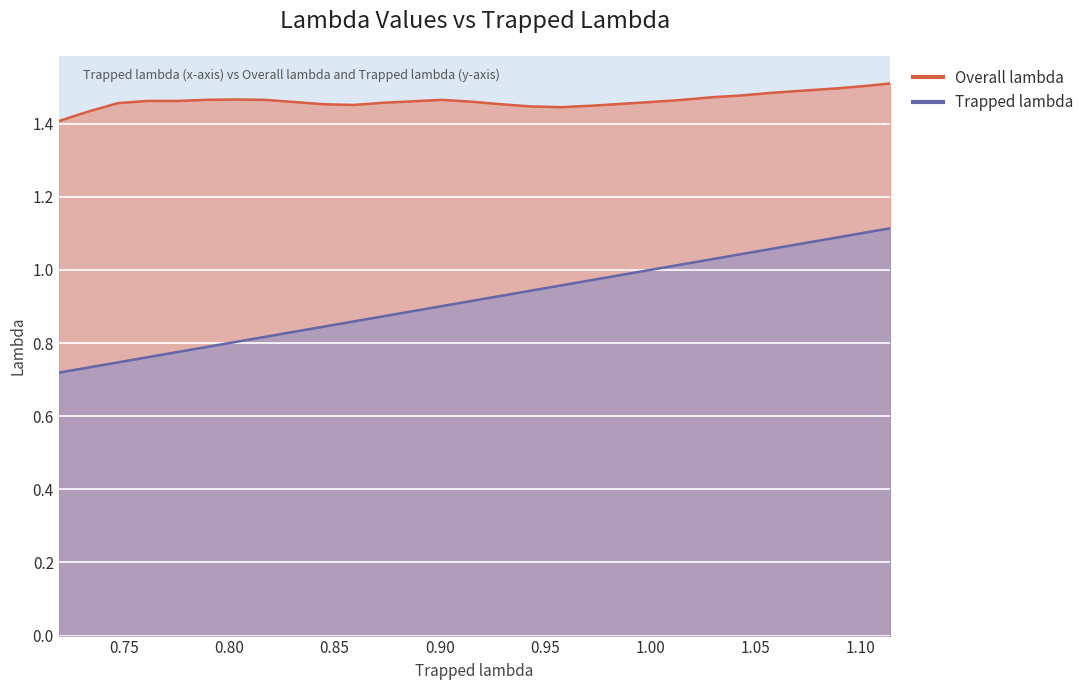

The value of Trapped lambda at 1.114 is 1.1. True or false?

True